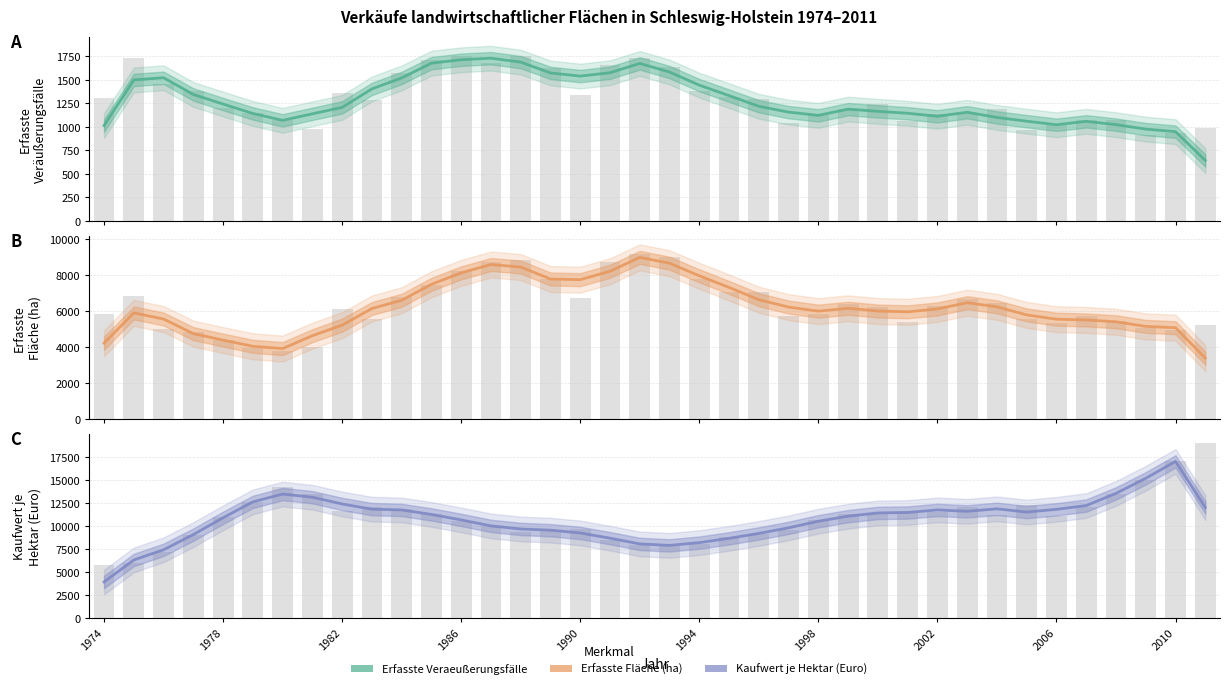

What are all the series names shown in the legend?

Erfasste Veraeußerungsfälle, Erfasste Fläche (ha), Kaufwert je Hektar (Euro)